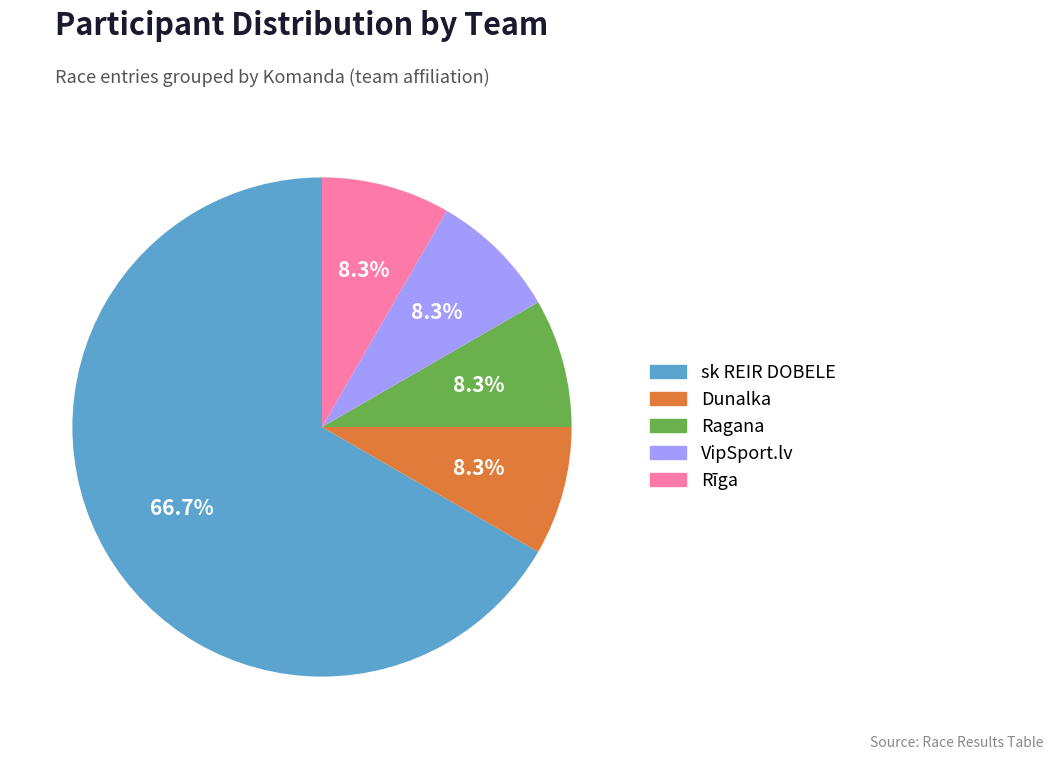

What percentage is the sk REIR DOBELE slice, to the nearest percent?

67%